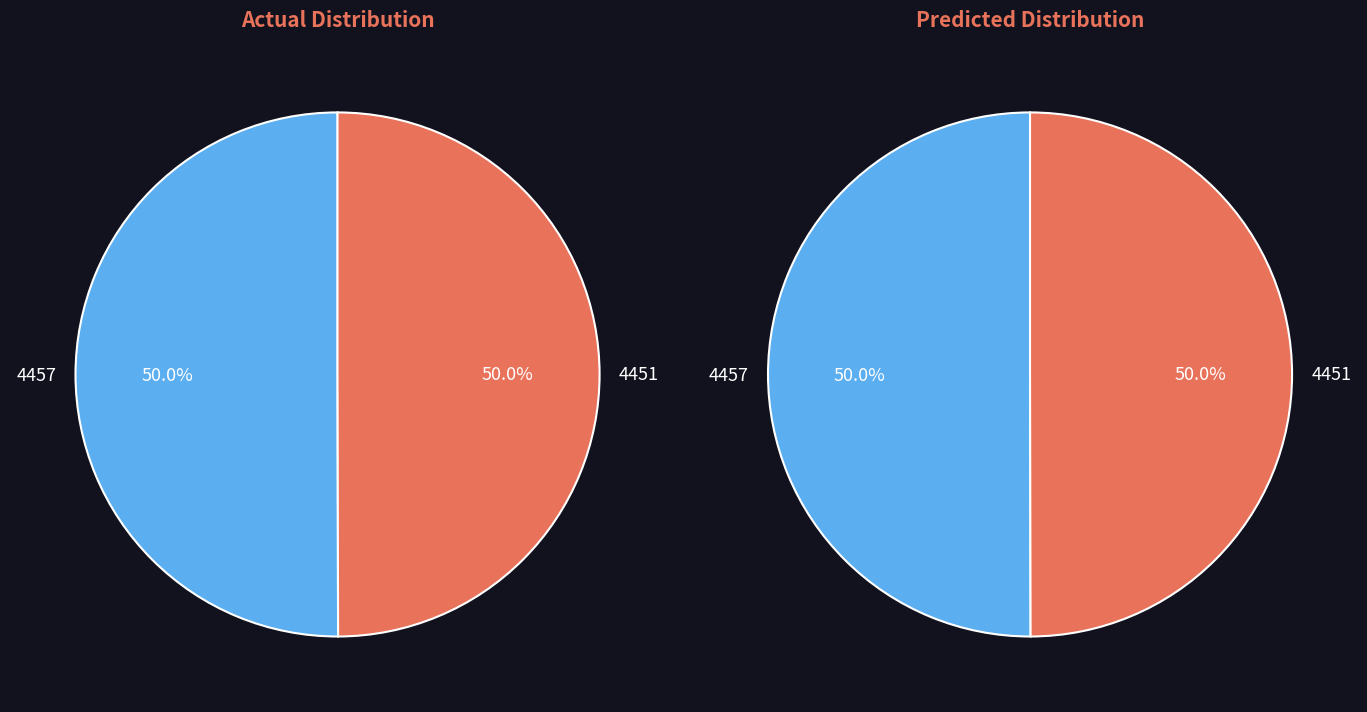

Combined, what portion of the pie is 4457 and 4451?

100.0%